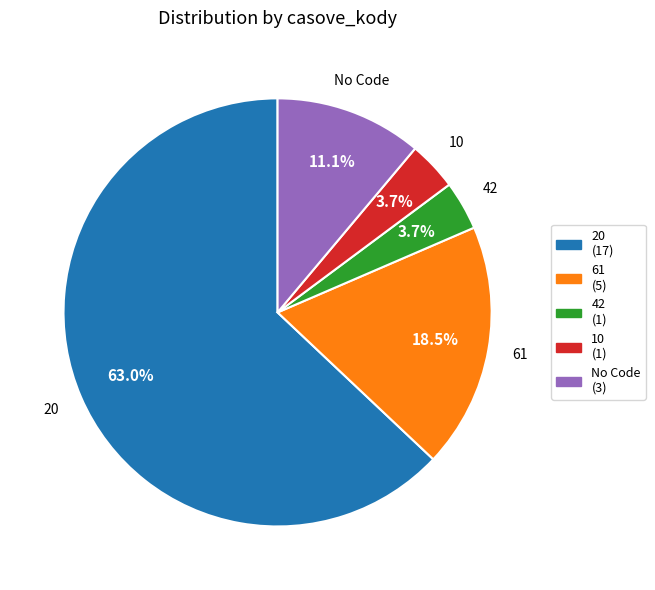

Do 20 and 10 together represent more than half of the pie?

Yes